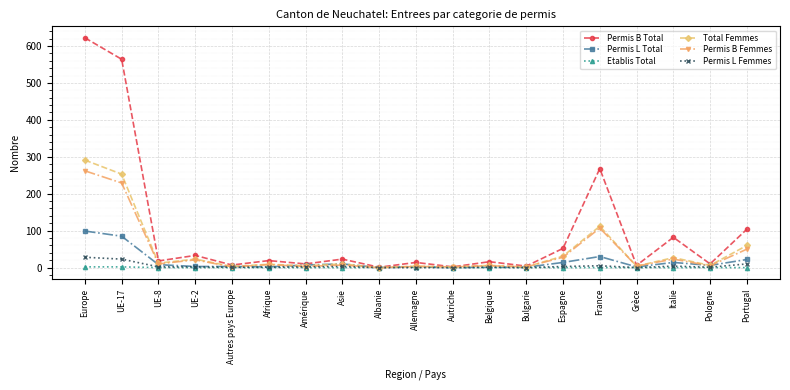

True or false: Total Femmes has a value of 192 at France.

False